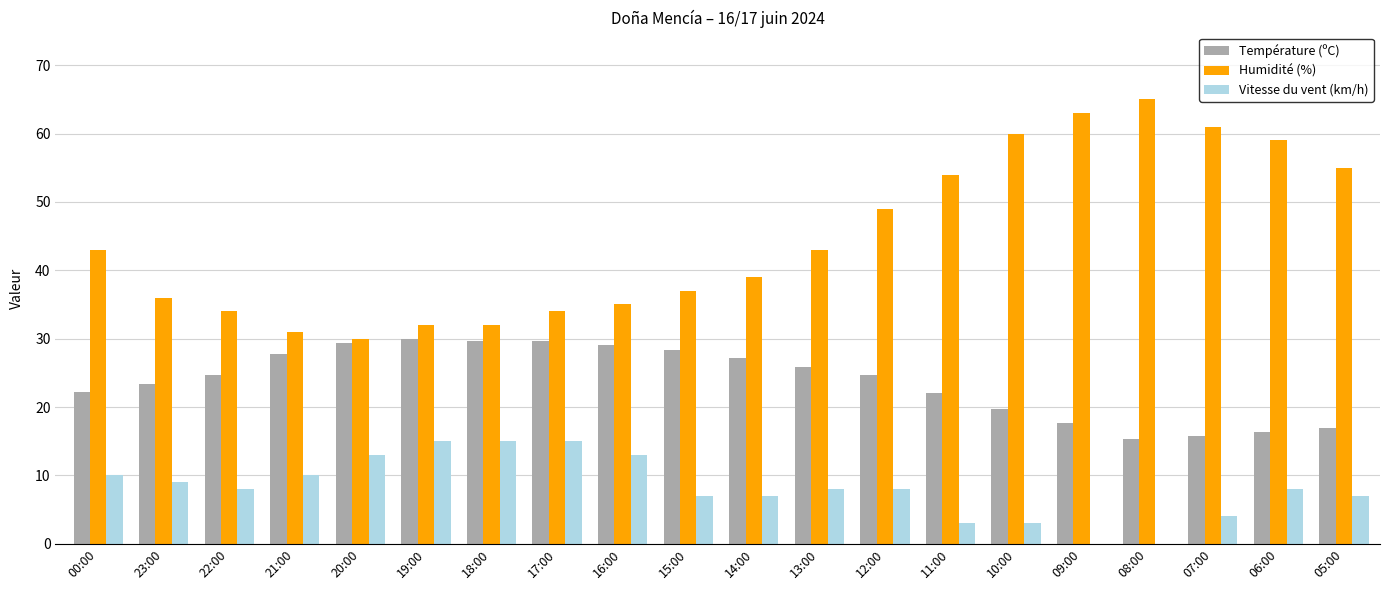

Is the value of Température (ºC) at 00:00 greater than the value of Humidité (%) at 15:00?

No